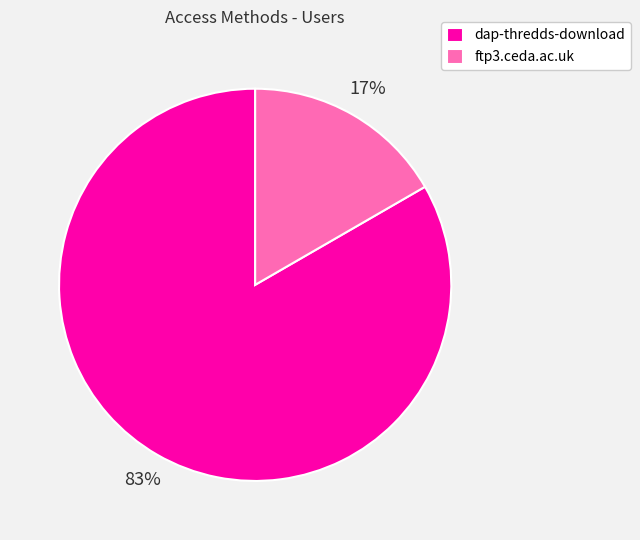

What percentage is the ftp3.ceda.ac.uk slice, to the nearest percent?

17%